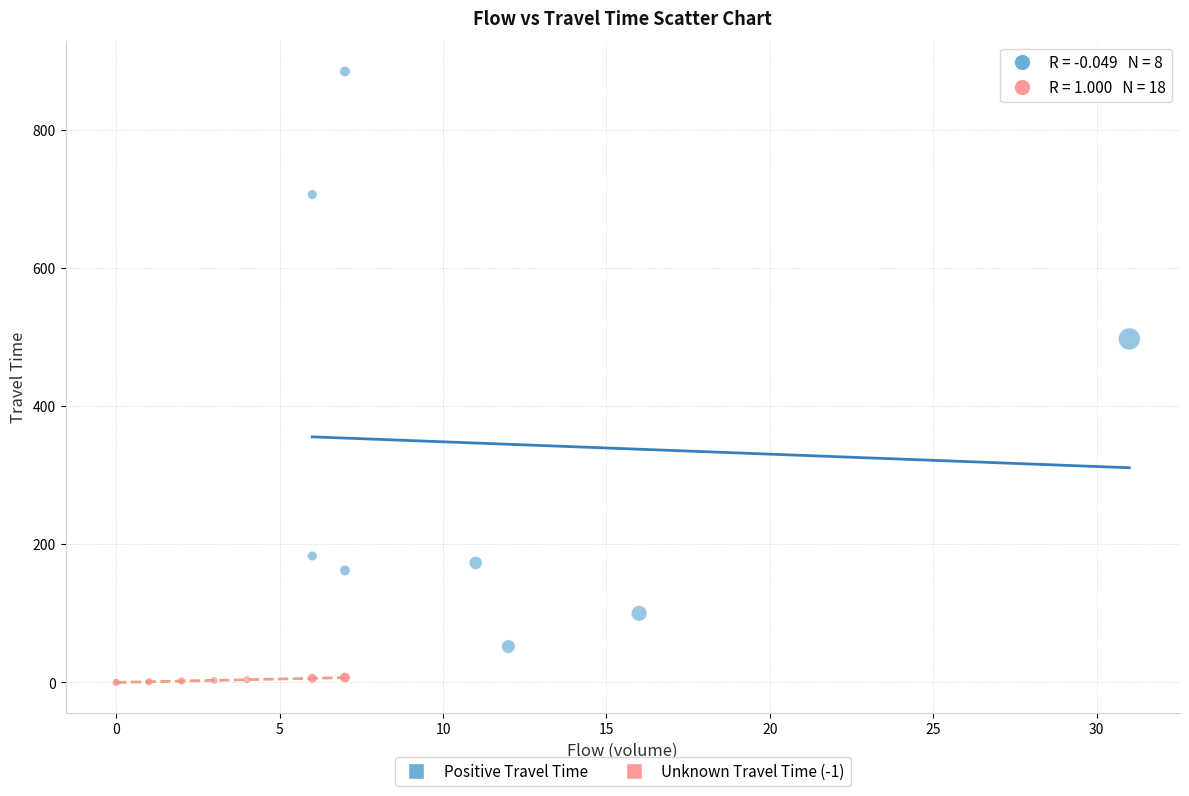

Which series has the widest spread of Y values?

Positive Travel Time